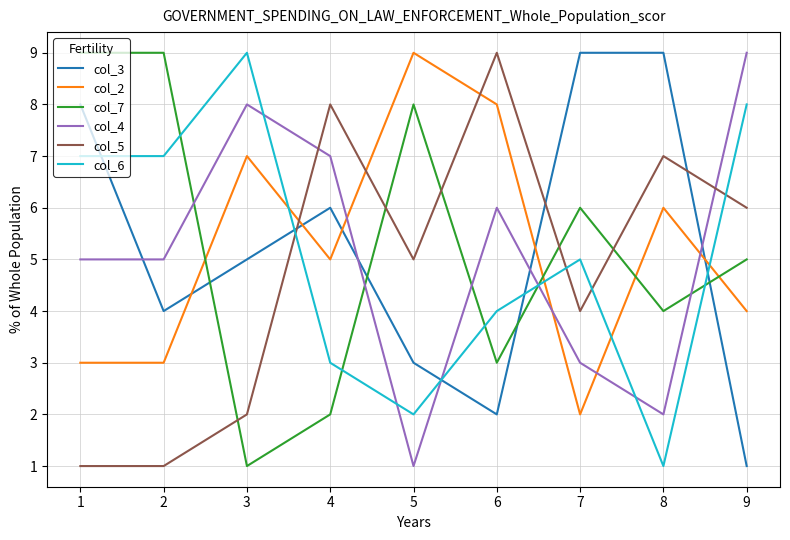

In col_5, how many points are higher than both neighbors (excluding endpoints)?

3